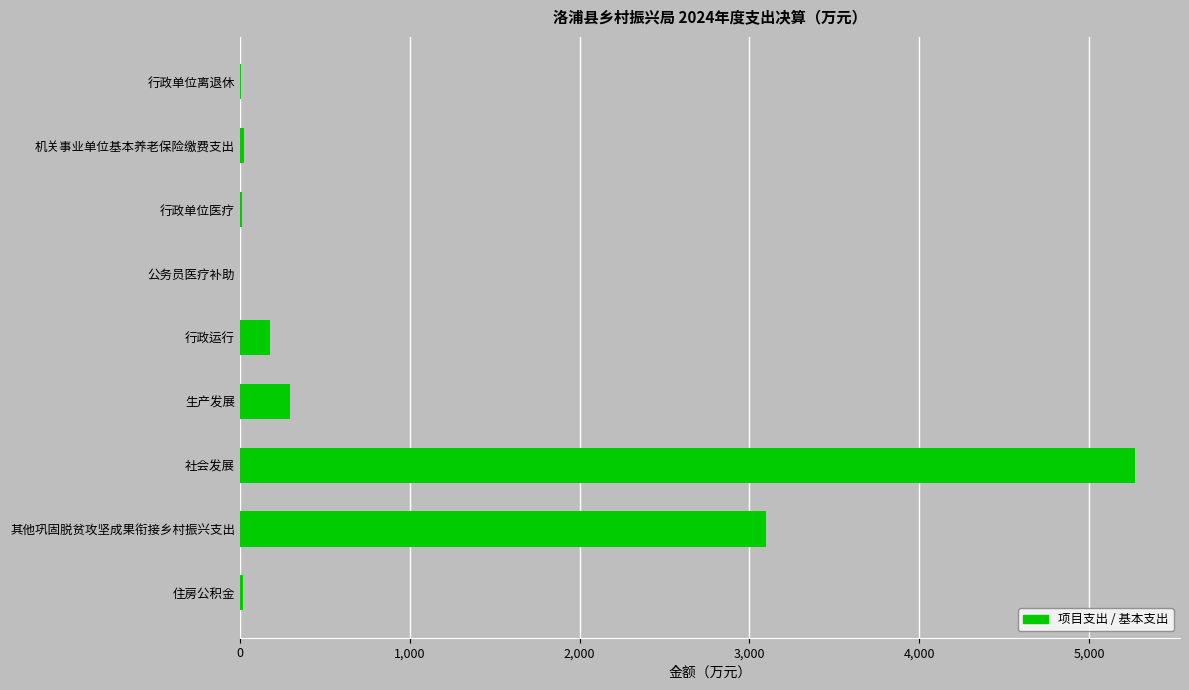

Which label corresponds to the largest value in the chart?

社会发展